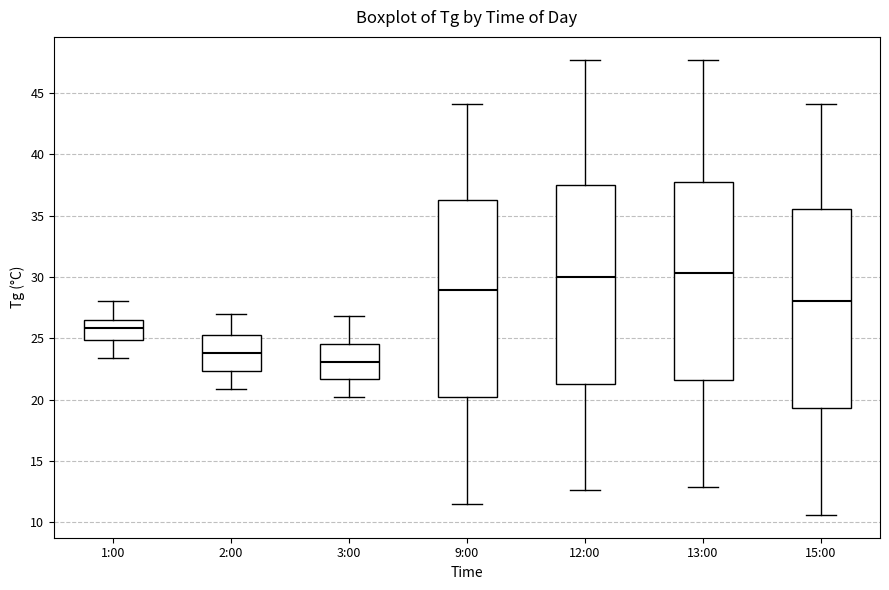

Reading left to right, read every box against the y-axis: the position of its median line, the range the box covers, and the ends of its whiskers. The values are not printed on the chart, so give them approximately, as read against the axis.

1:00: median 26.0, box 25.0 to 26.5, whiskers 23.5 to 28.0
2:00: median 24.0, box 22.5 to 25.5, whiskers 21.0 to 27.0
3:00: median 23.0, box 21.5 to 24.5, whiskers 20.0 to 27.0
9:00: median 29.0, box 20.0 to 36.5, whiskers 11.5 to 44.0
12:00: median 30.0, box 21.5 to 37.5, whiskers 12.5 to 47.5
13:00: median 30.5, box 21.5 to 37.5, whiskers 13.0 to 47.5
15:00: median 28.0, box 19.5 to 35.5, whiskers 10.5 to 44.0